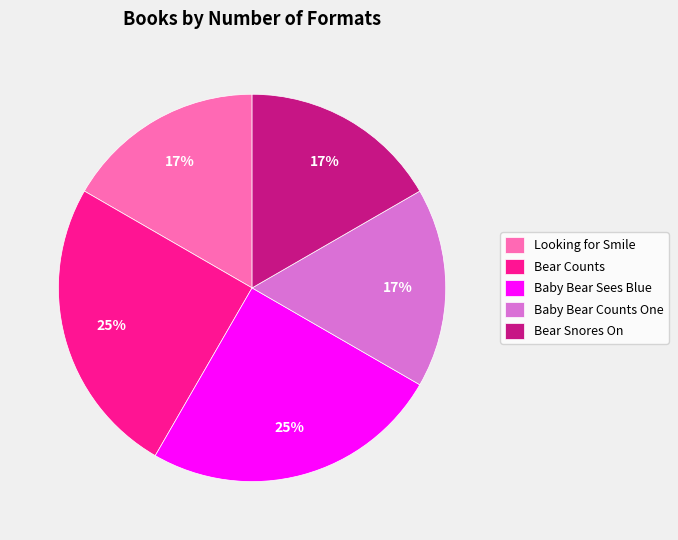

To the nearest percent, what percentage of the pie is Baby Bear Counts One?

17%